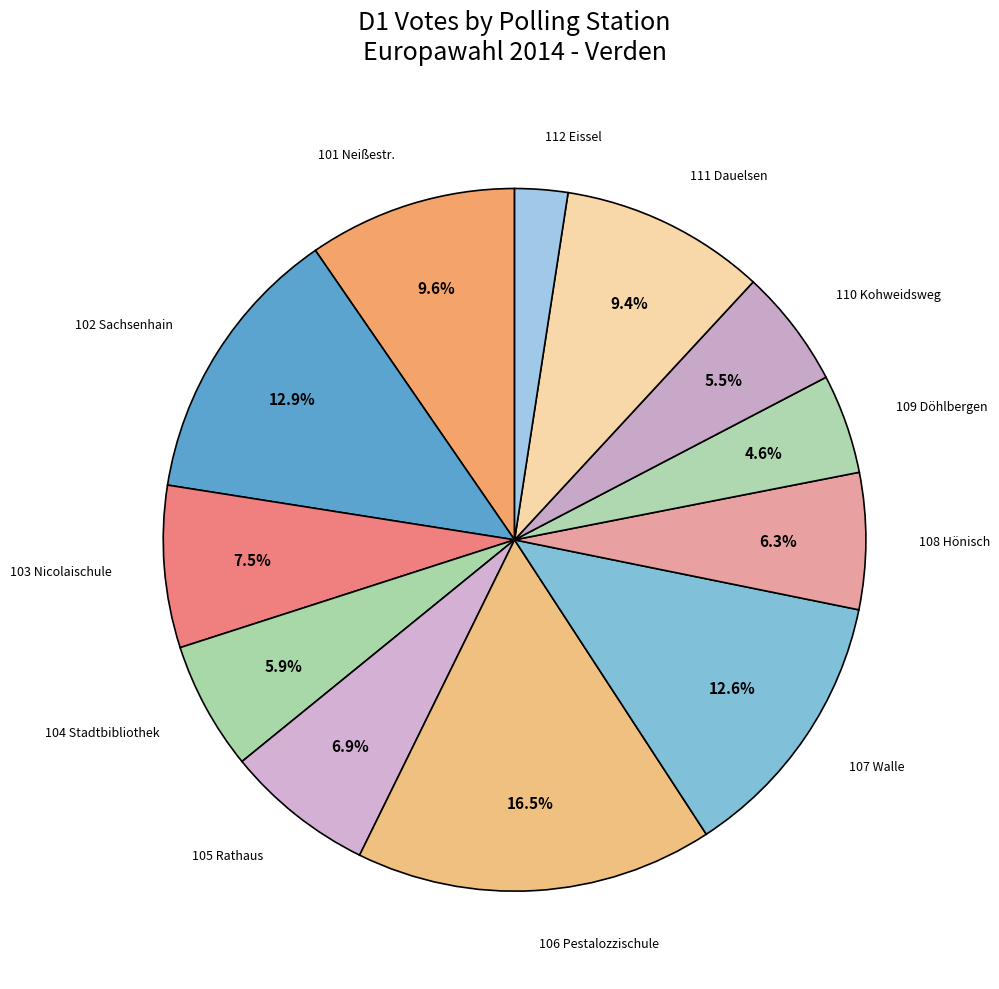

How many segments does this pie chart have?

12